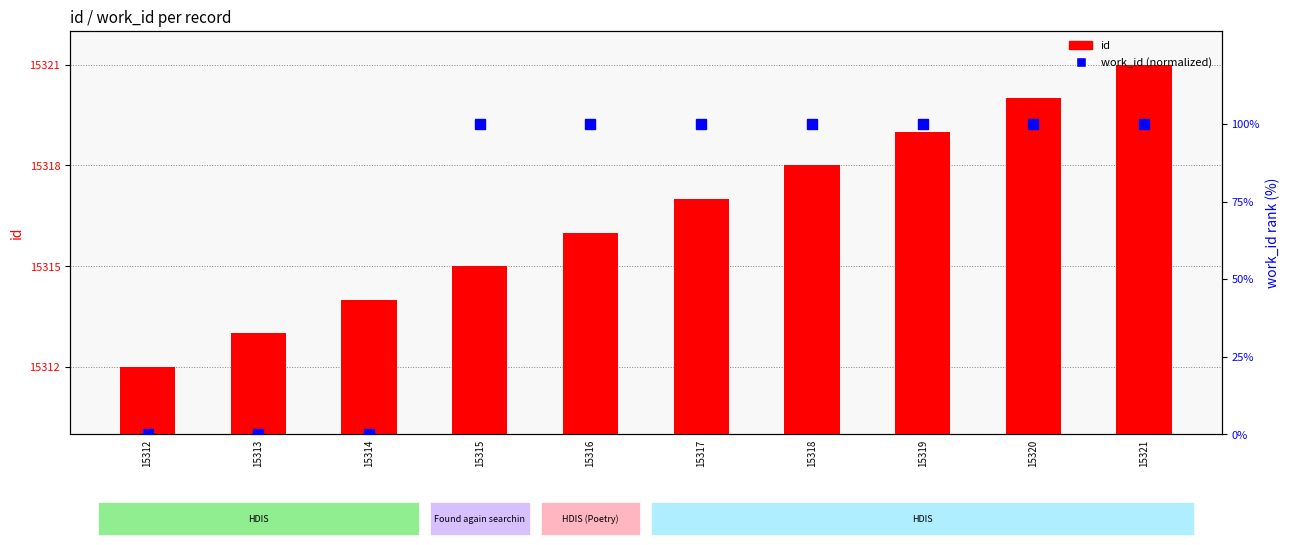

What is the maximum value shown in the chart?

15321.0